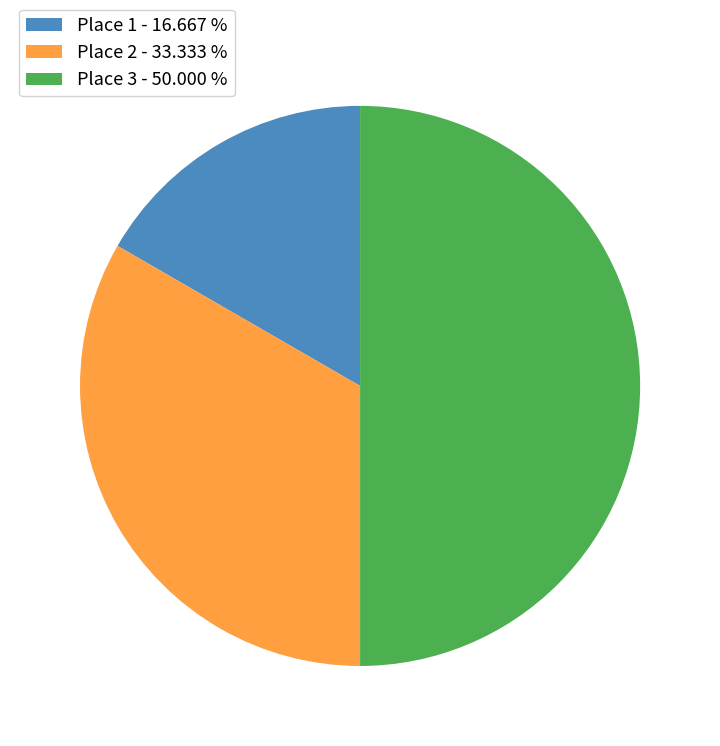

Rank the categories by value from lowest to highest.

Place 1 - 16.667 %, Place 2 - 33.333 %, Place 3 - 50.000 %